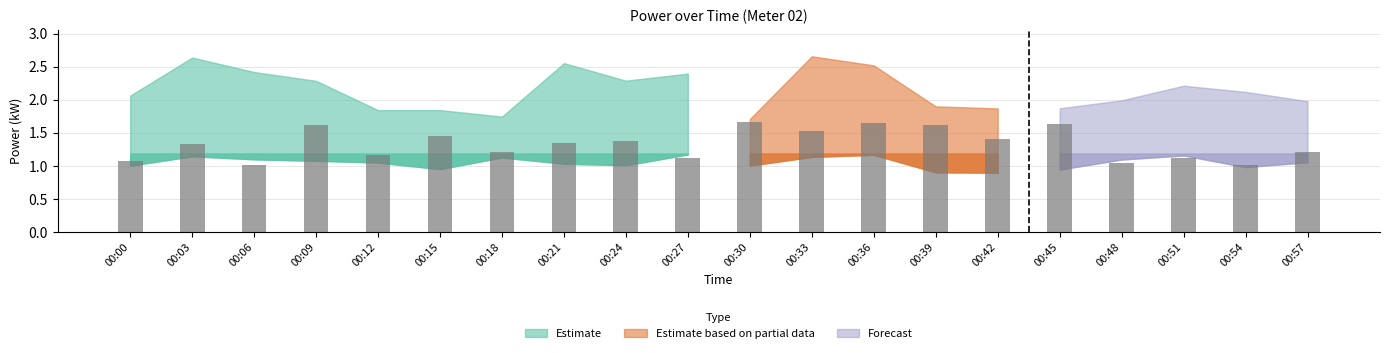

Is it true that the value at 00:21 is 2.1?

False